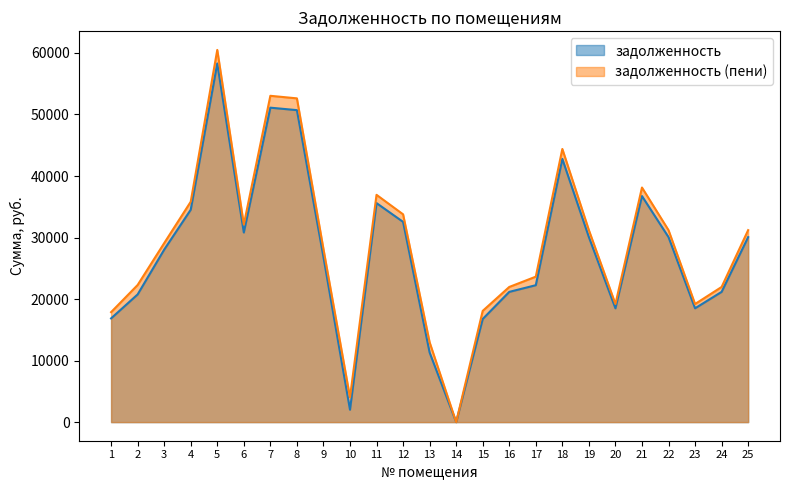

How many data points in задолженность (пени) are above 29091?

13